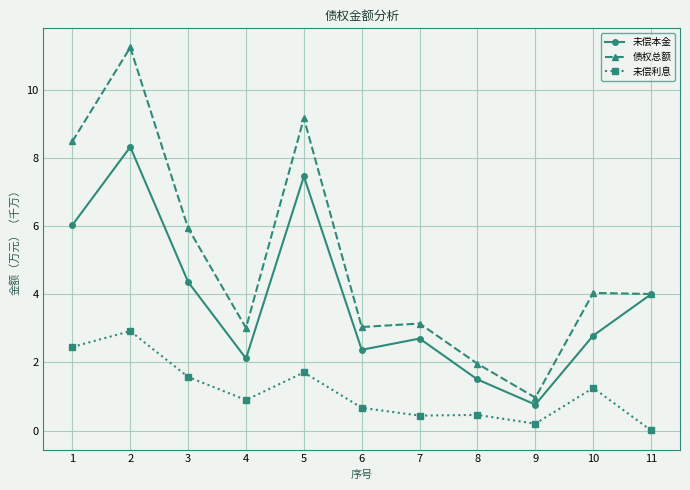

Which series has the largest total across all categories?

债权总额